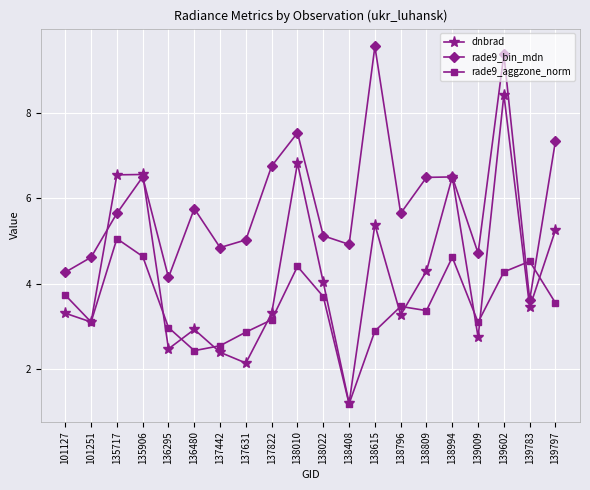

What is the sum of the dnbrad values at 138408 and 138022?

5.2